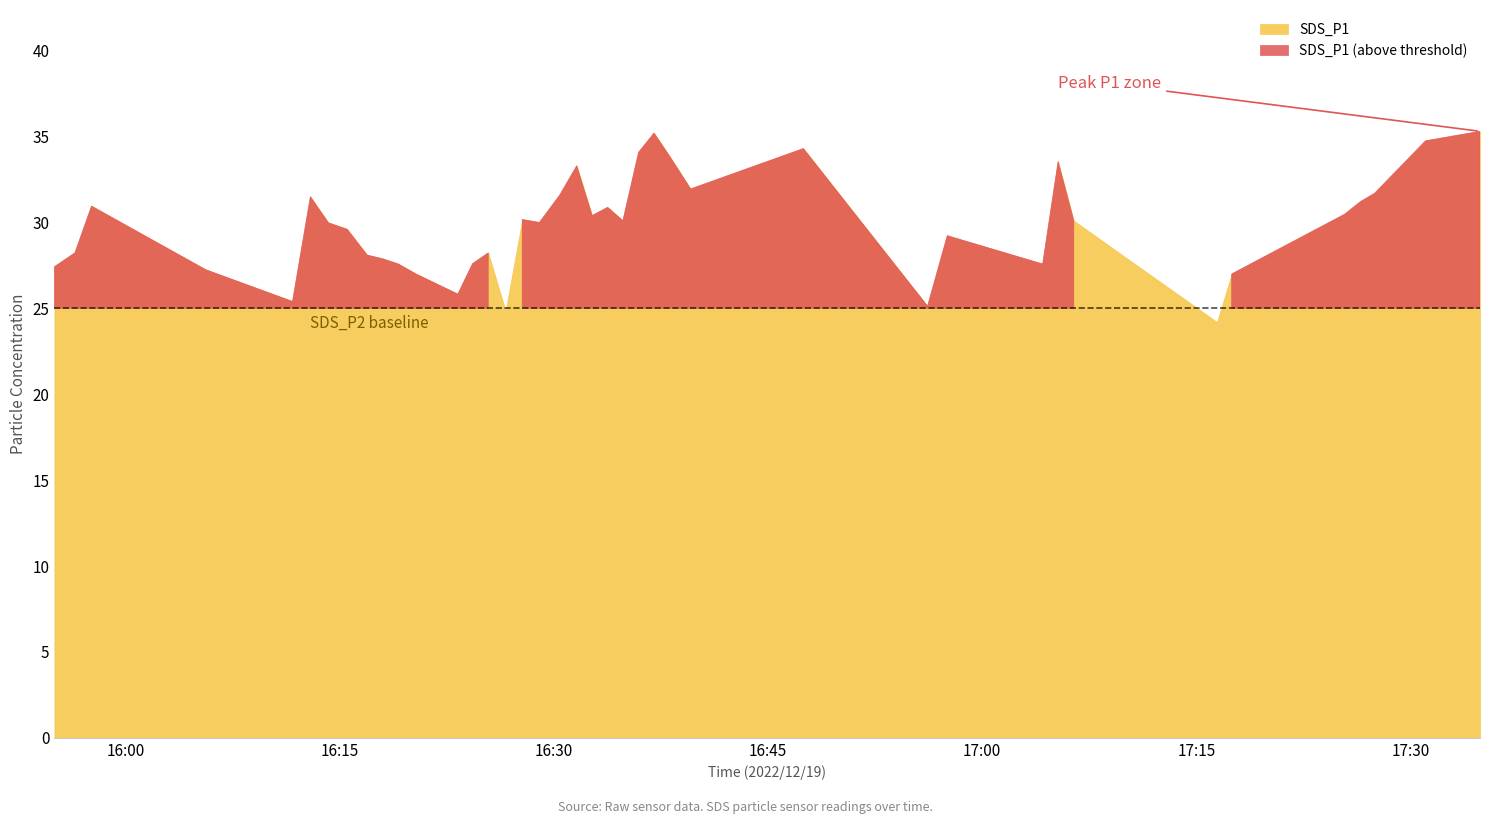

True or false: SDS_P1 and SDS_P2 cross at least once.

False